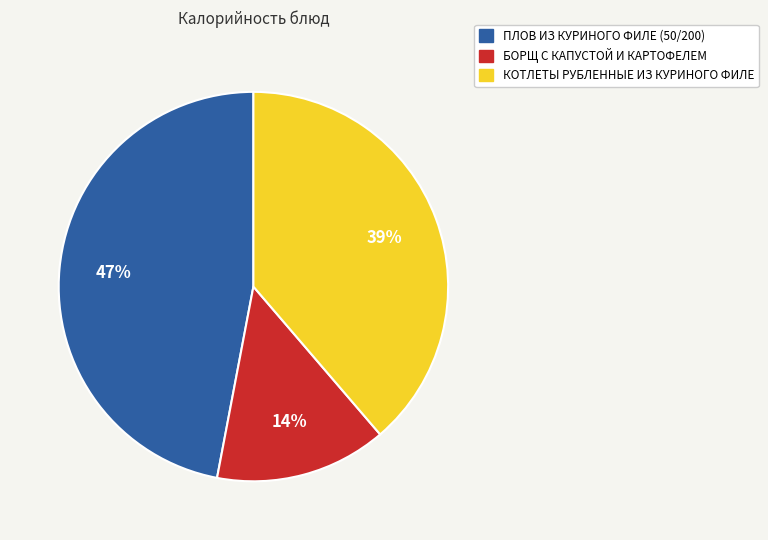

Combined, do КОТЛЕТЫ РУБЛЕННЫЕ ИЗ КУРИНОГО ФИЛЕ and ПЛОВ ИЗ КУРИНОГО ФИЛЕ (50/200) account for over 50%?

Yes